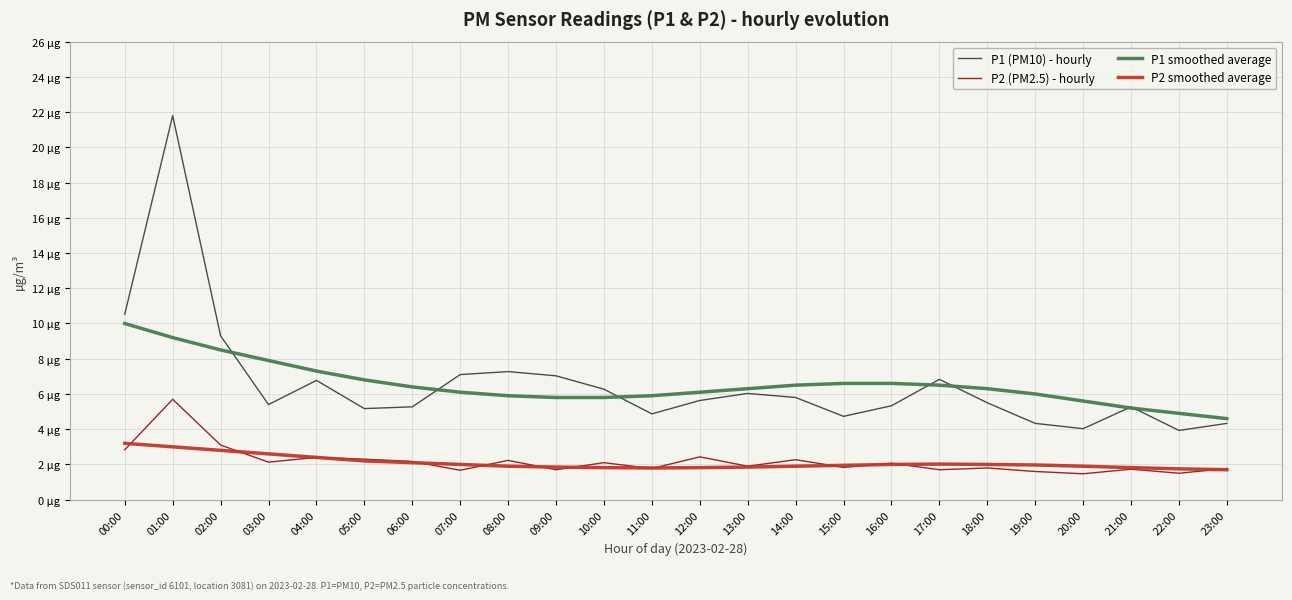

Is this an area chart (filled region under the line)?

No